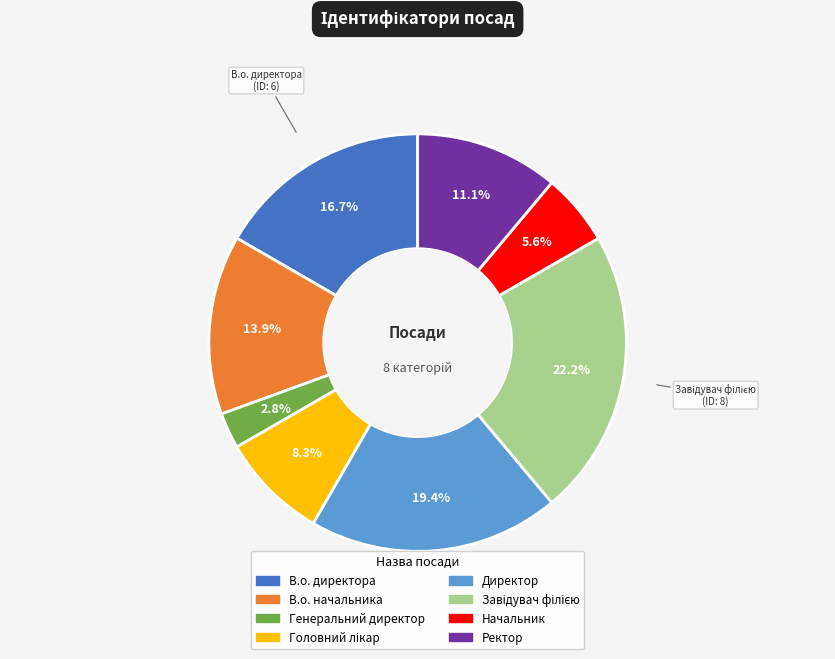

Do Начальник and В.о. директора together represent more than half of the pie?

No